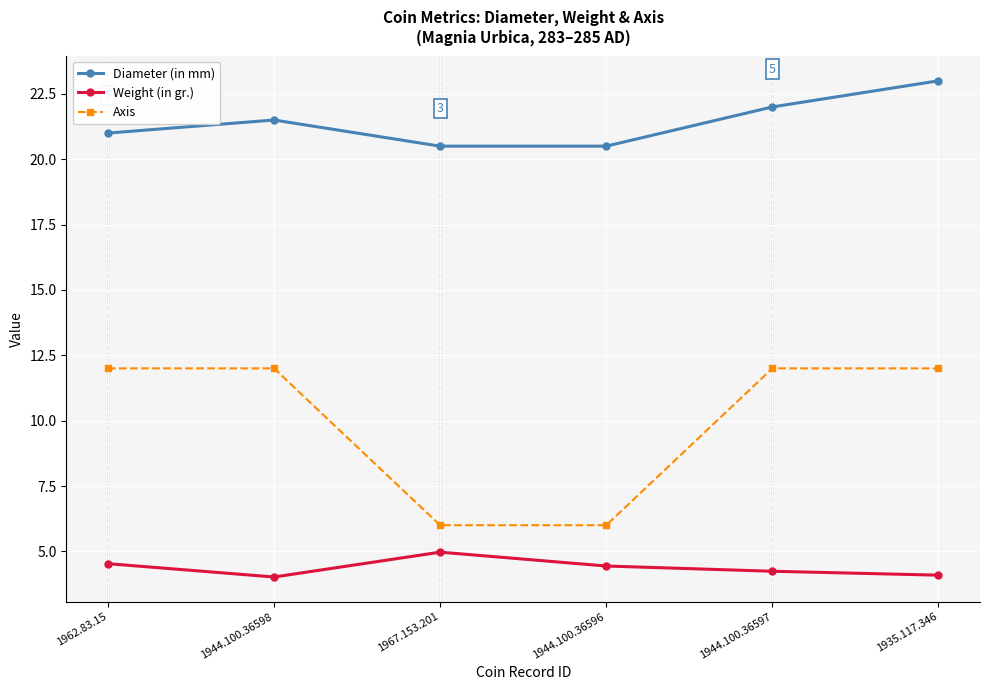

What is the average value of the Diameter (in mm) series?

21.4